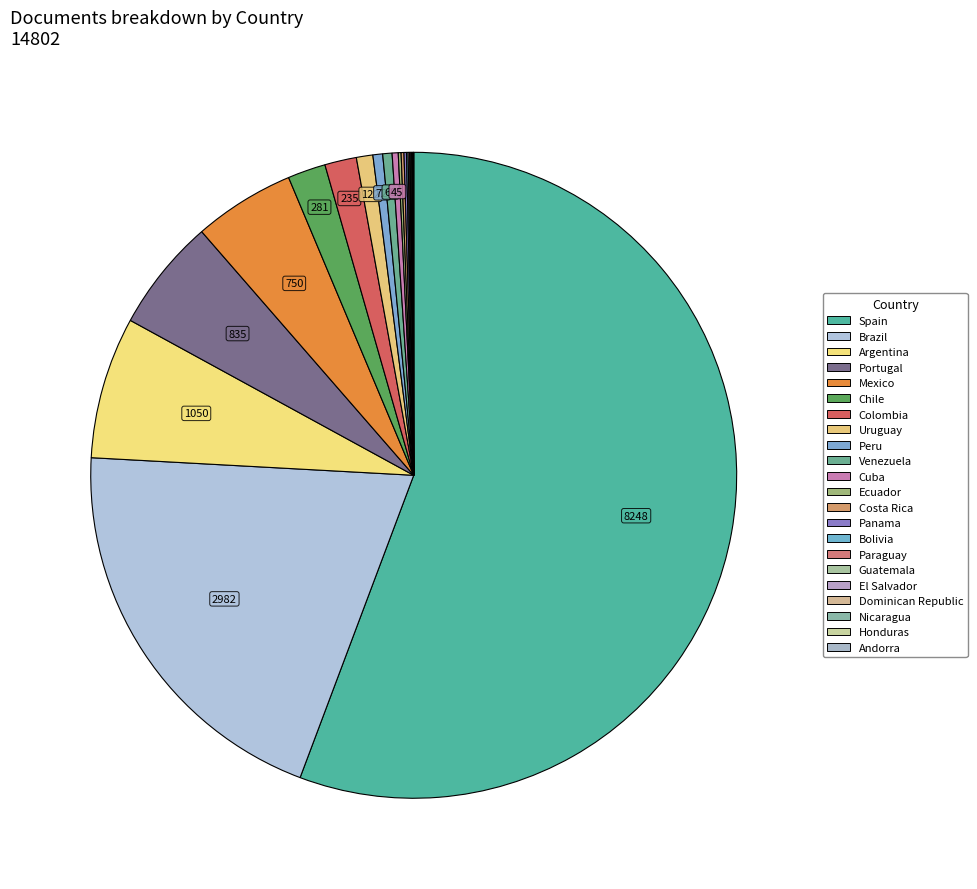

How much of the chart is everything except Panama?

99.9%